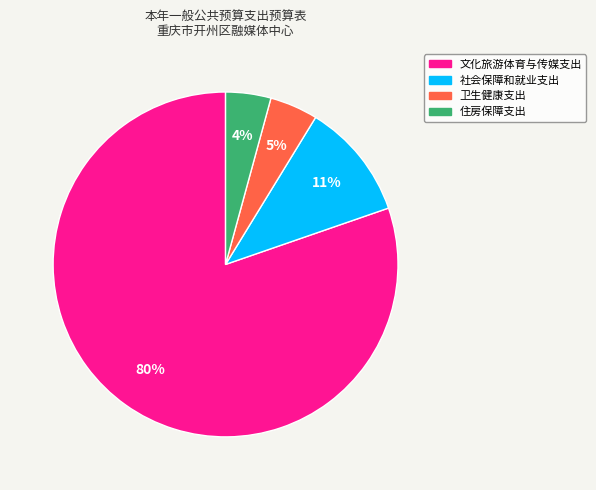

Approximately how many times larger is the value at 住房保障支出 compared to 文化旅游体育与传媒支出?

0.1